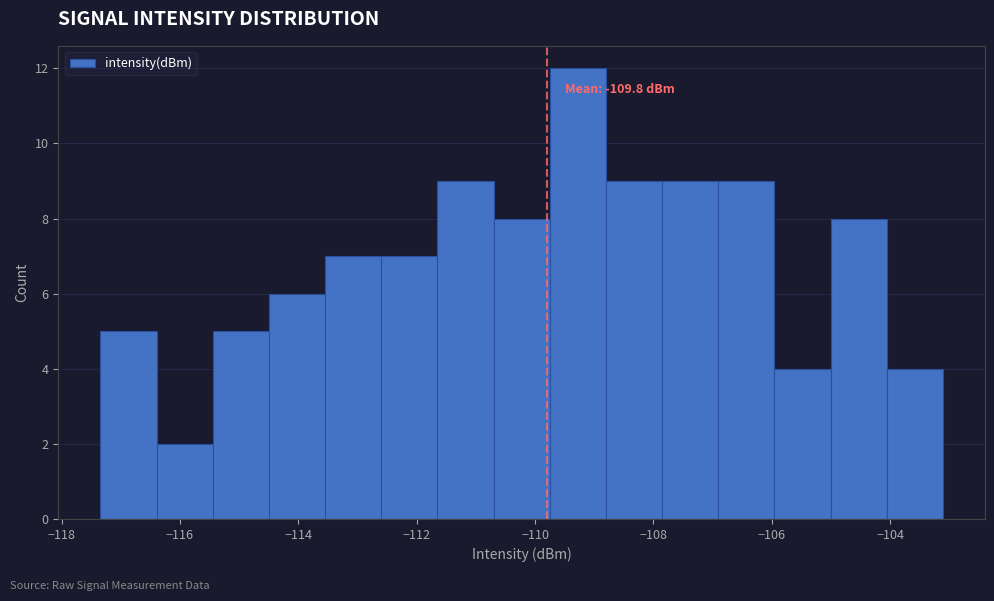

Which range on the x-axis has the tallest bar?

-109.8 to -108.8